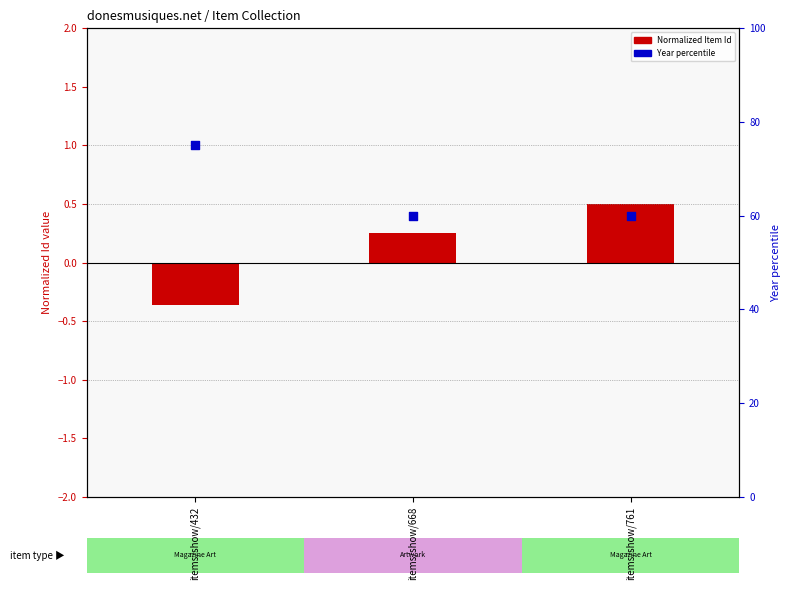

Is the value of Year percentile at items/show/761 greater than the value of Normalized Item Id at items/show/761?

Yes